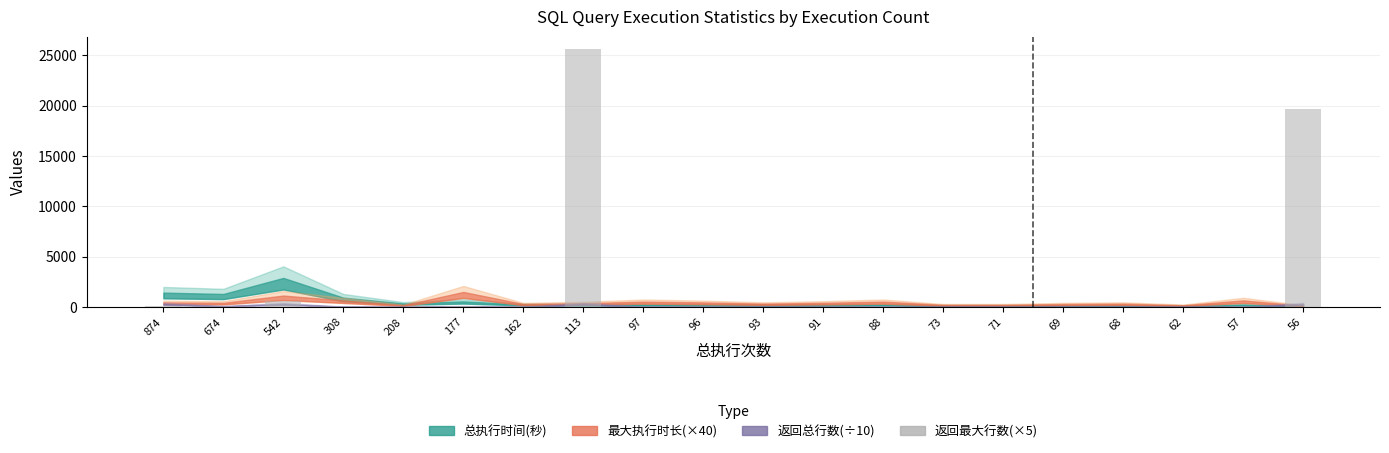

What is the sum of all values?

46105